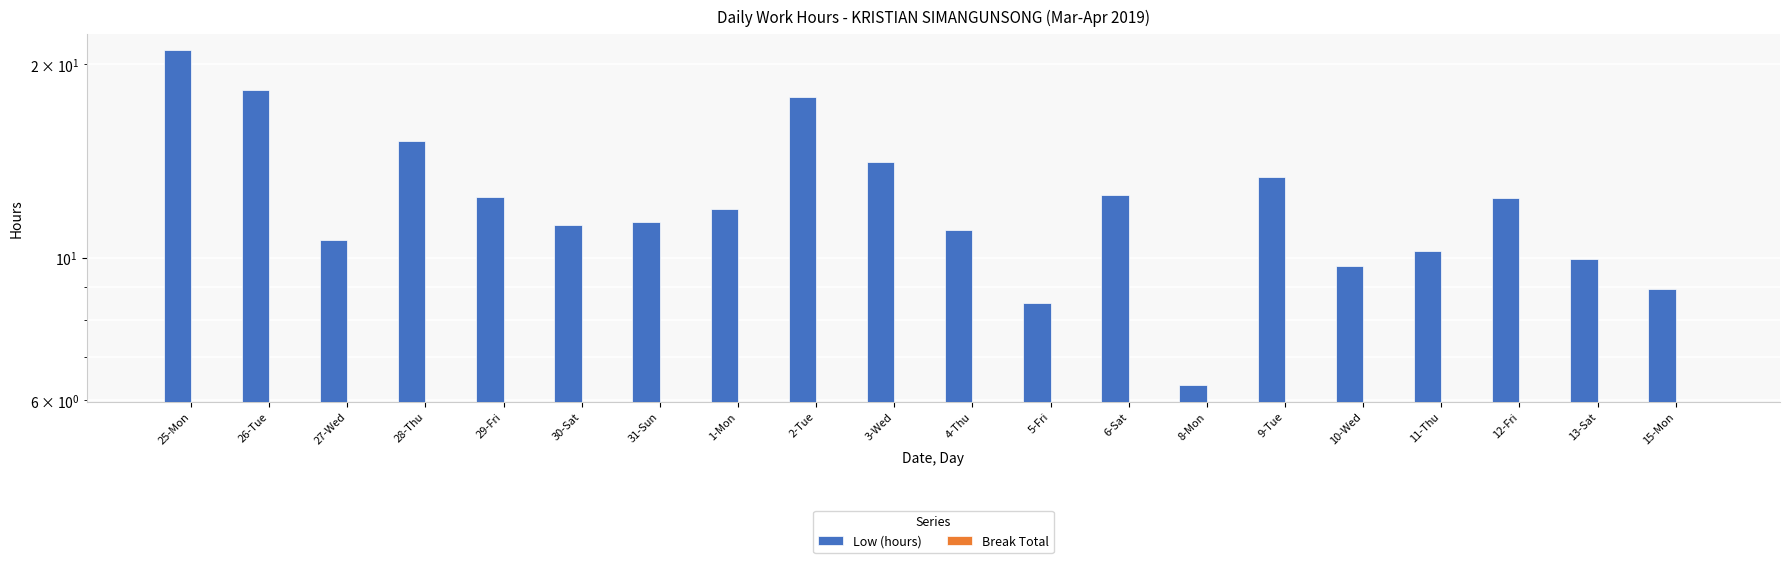

What is the average value of the Low (hours) series?

12.3